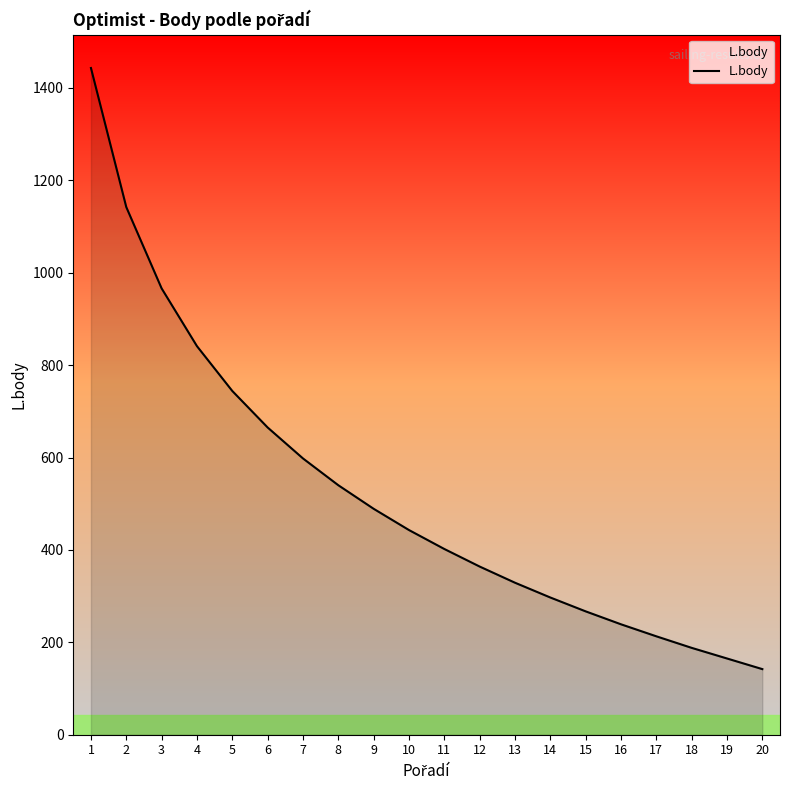

Is it true that the value at 6 is 328?

False